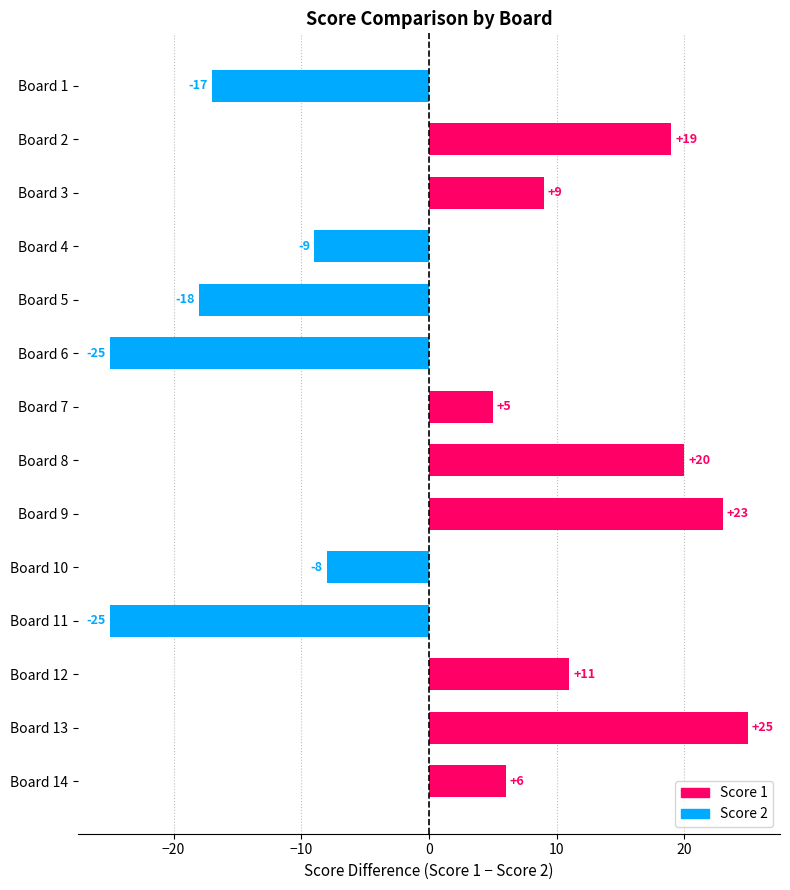

Between Board 9 and Board 2, which is larger?

Board 9